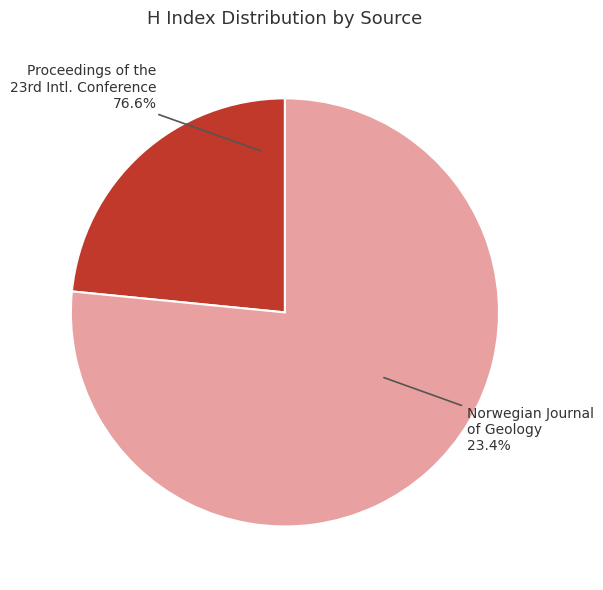

To the nearest percent, what portion does Norwegian Journal of Geology represent?

23%